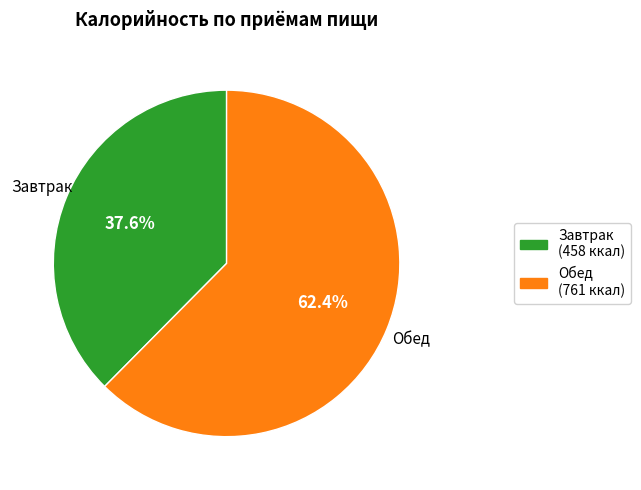

How many slices are in this pie chart?

2